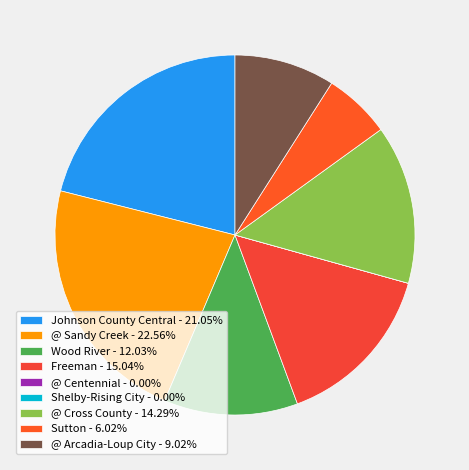

Does any single category account for the majority?

No